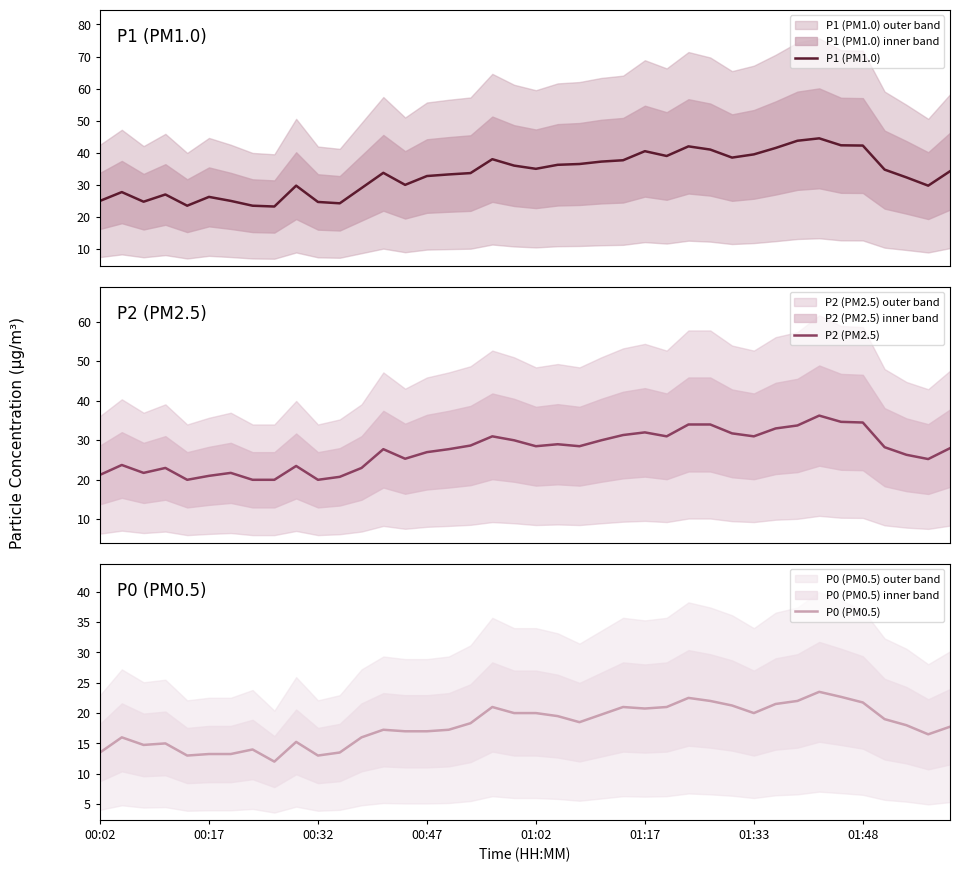

In P0 (PM0.5), how many points are higher than both neighbors (excluding endpoints)?

9